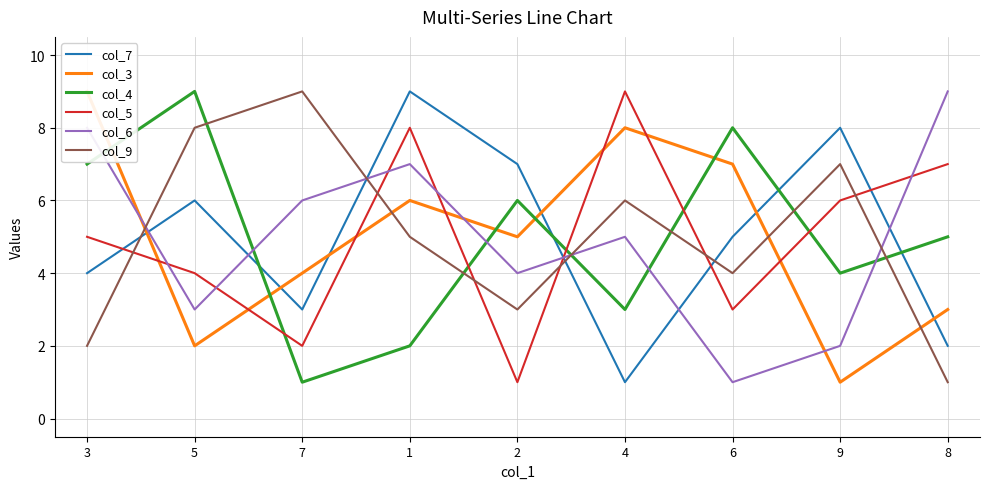

True or false: col_9 has more than 1 interior local peaks.

True